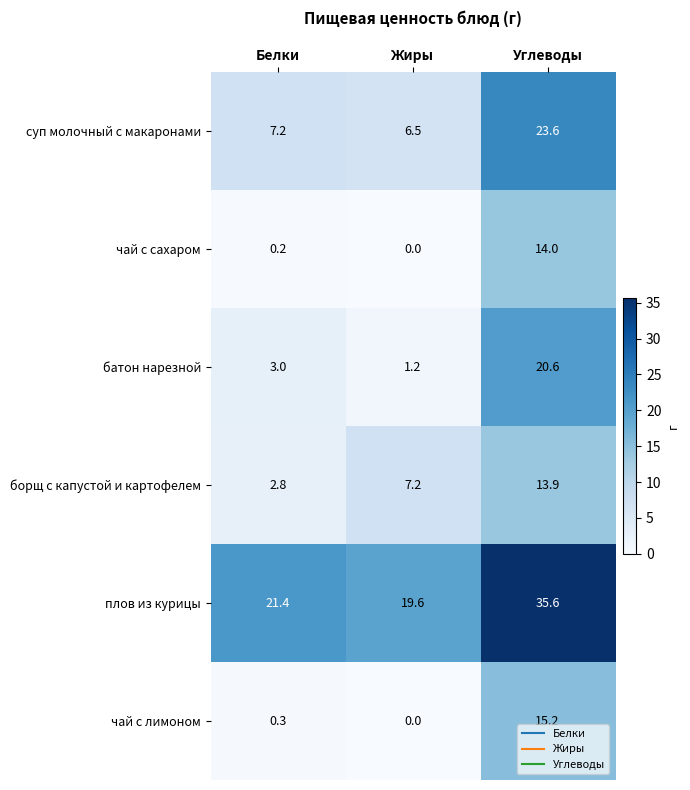

How many categories are shown in the chart?

3